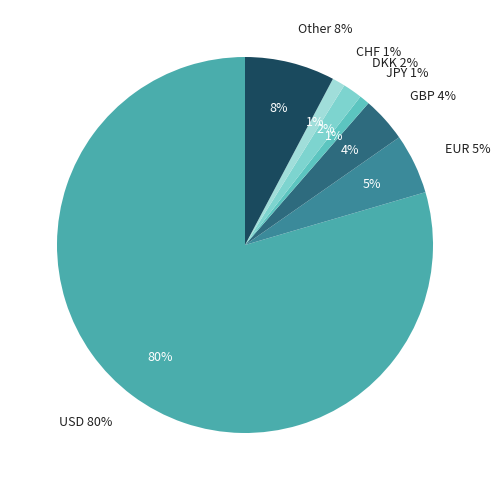

Combined, do USD and Other account for over 50%?

Yes